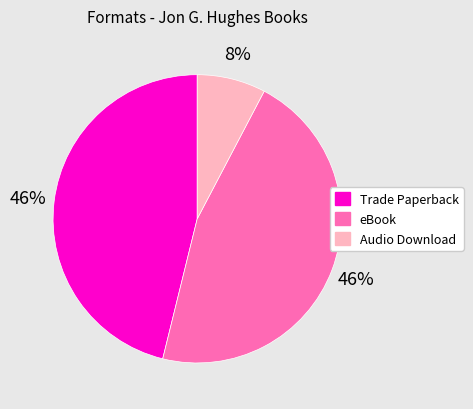

Is there a majority slice in this chart?

No